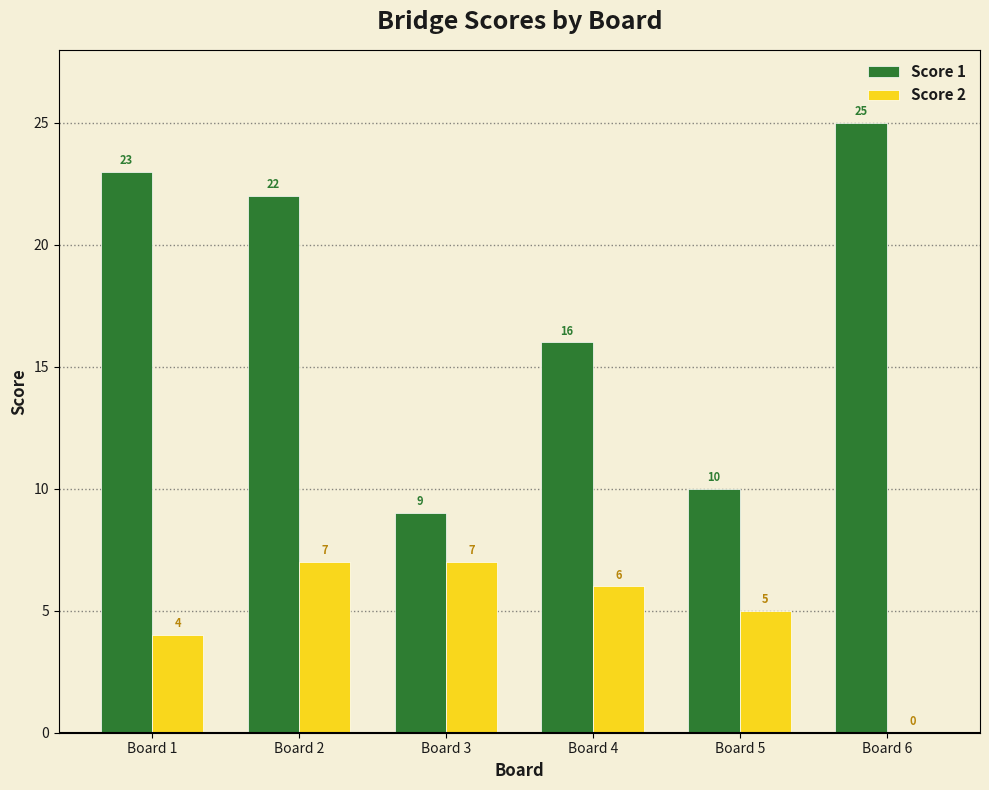

What is the highest value of the Score 1 series?

25